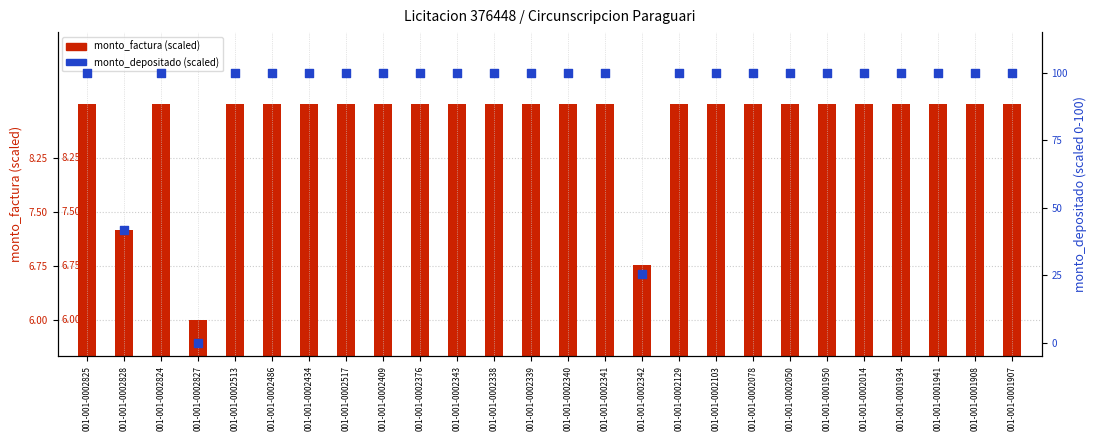

What is the total value across all series at 001-001-0002434?

108.9